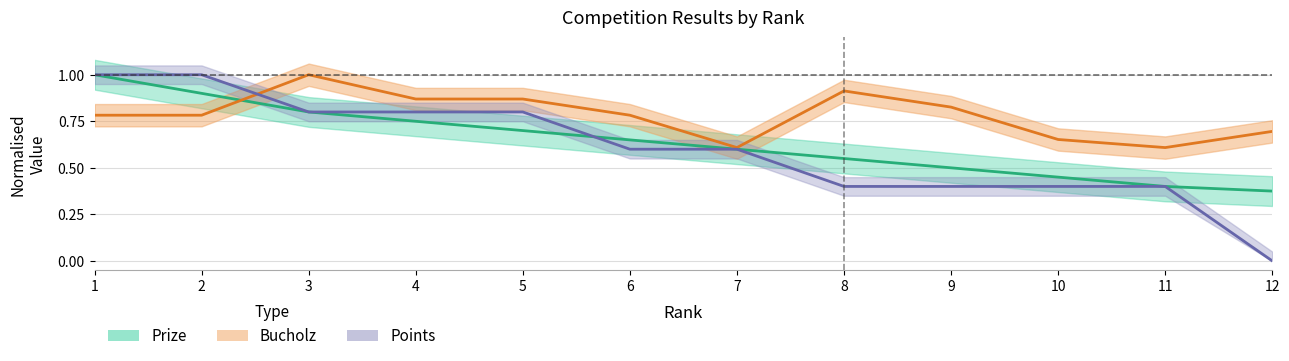

What is the total value across all series at 8?

1.9